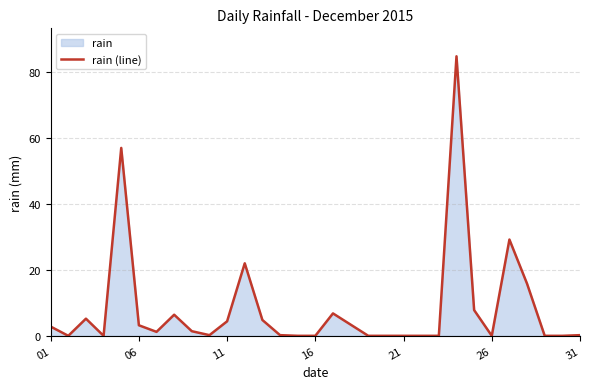

Is it true that the value at 21 is 0.0?

True